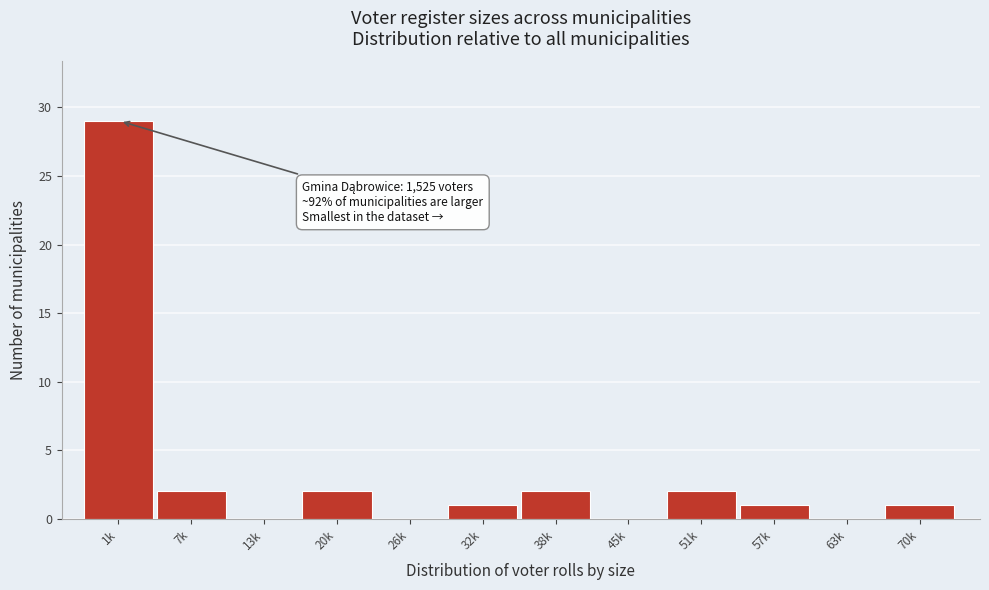

Reading left to right, list all the values displayed in this chart.

1k=29	7k=2	13k=0	20k=2	26k=0	32k=1	38k=2	45k=0	51k=2	57k=1	63k=0	70k=1